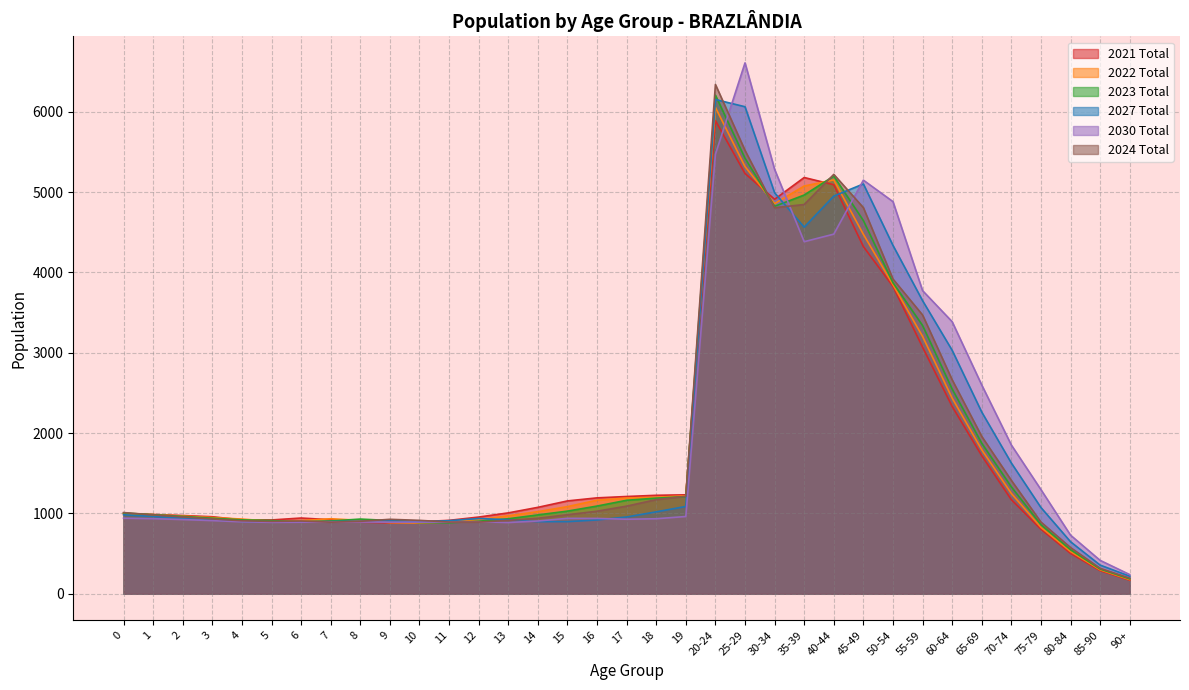

At how many categories does at least one series exceed 2129?

10